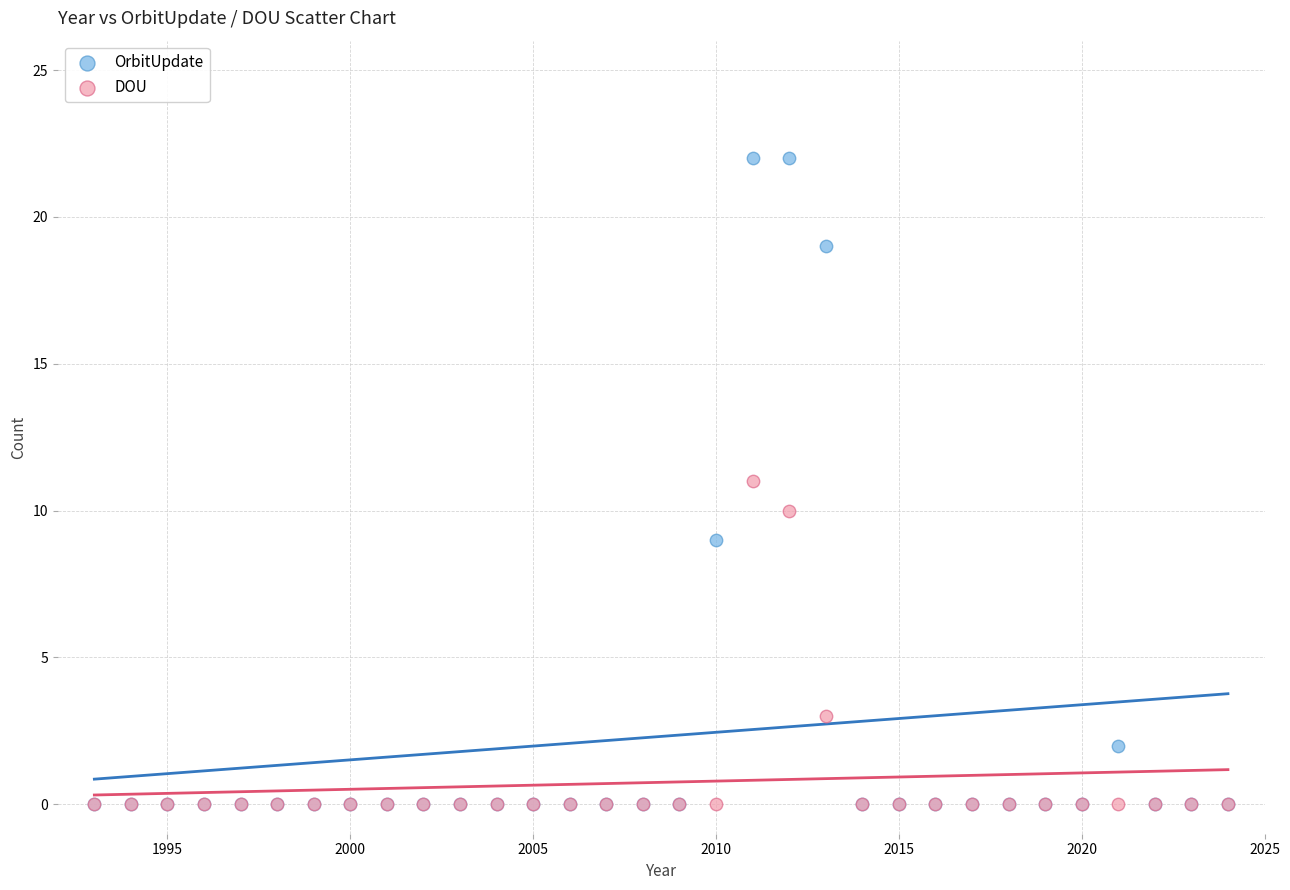

Which series contains the highest Y value?

OrbitUpdate